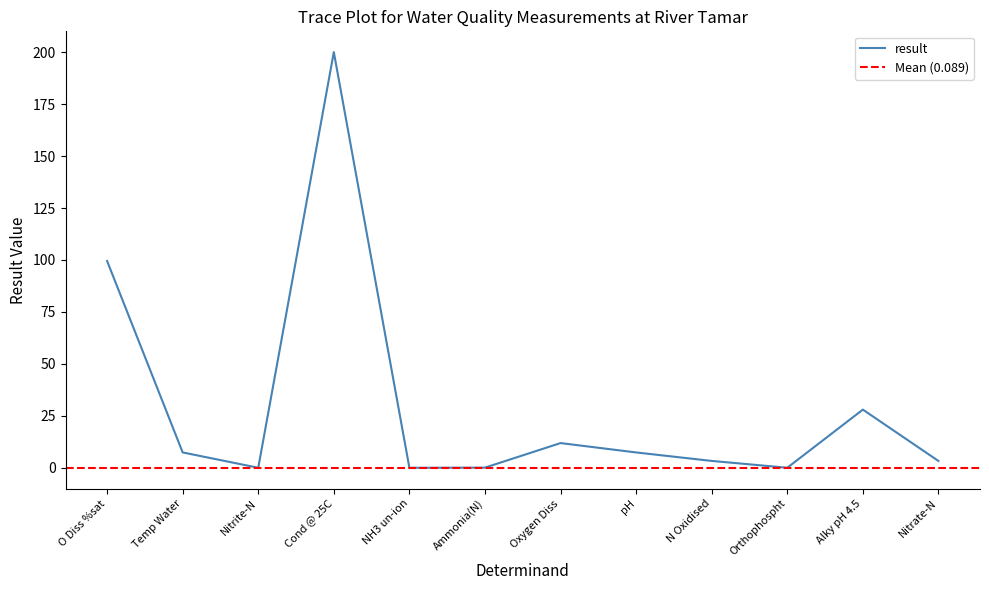

What is the difference between the values at Temp Water and O Diss %sat?

92.1